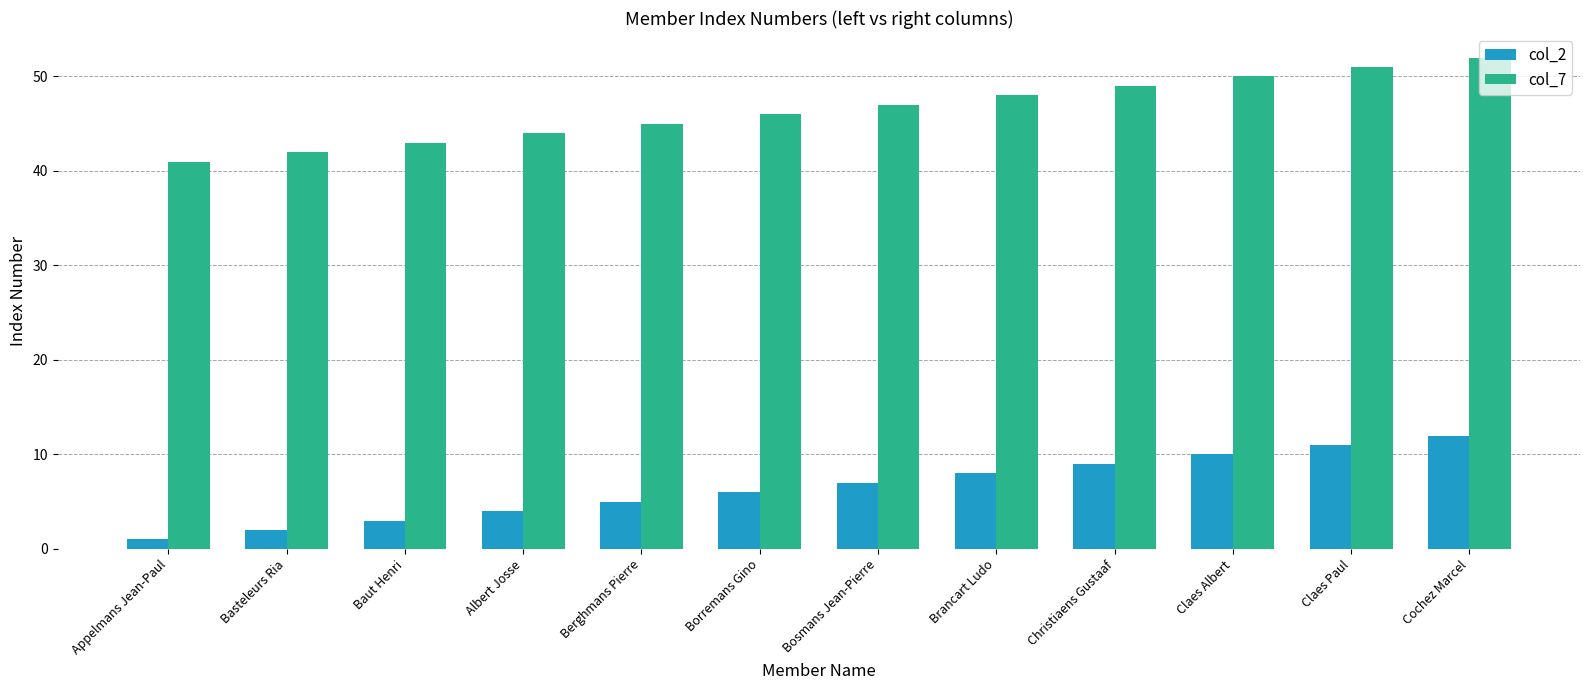

Which category has the lowest value in the col_2 series?

Appelmans Jean-Paul